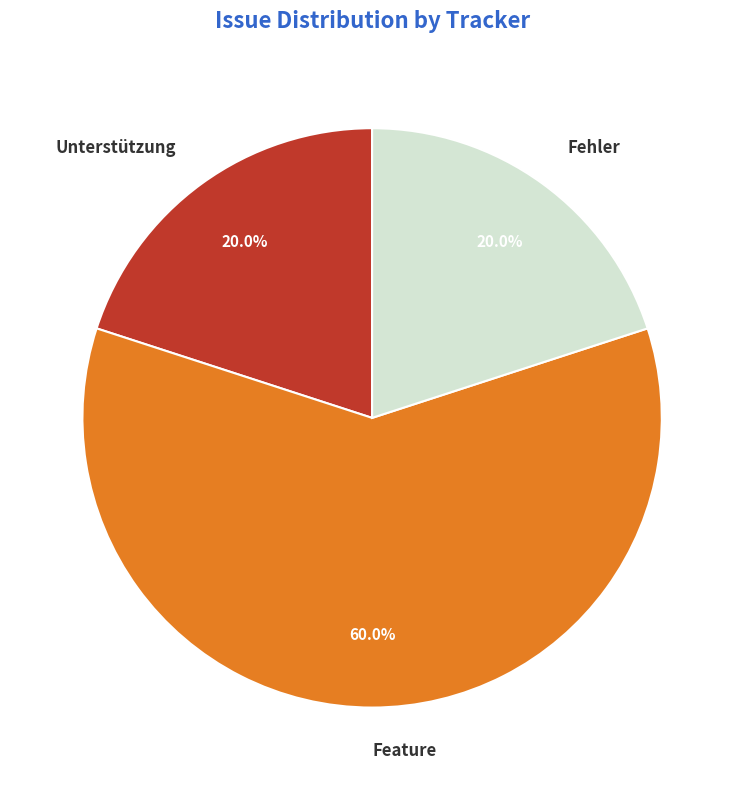

How many segments does this pie chart have?

3